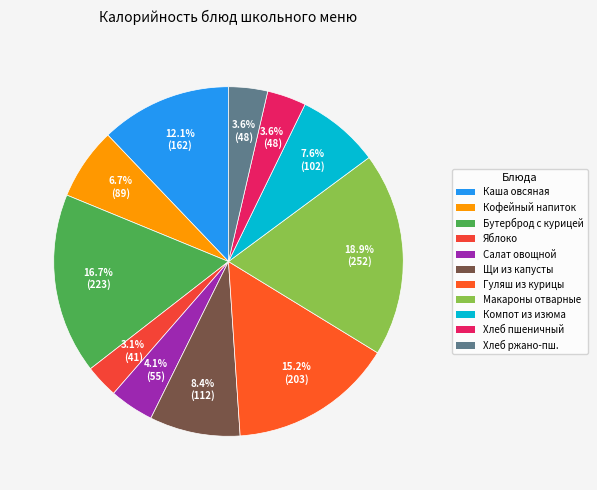

To the nearest percent, what is the average slice percentage?

9%